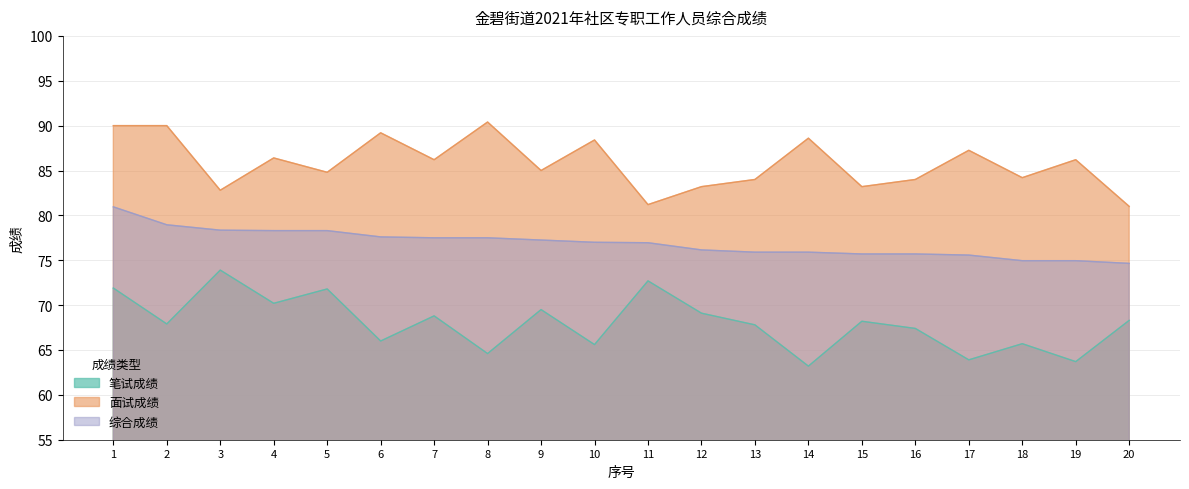

Reading right to left, extract all data points from this chart.

笔试成绩: 68.3	63.7	65.7	63.9	67.4	68.2	63.2	67.8	69.1	72.7	65.6	69.5	64.6	68.8	66.0	71.8	70.2	73.9	67.9	71.9
面试成绩: 81.0	86.2	84.2	87.2	84.0	83.2	88.6	84.0	83.2	81.2	88.4	85.0	90.4	86.2	89.2	84.8	86.4	82.8	90.0	90.0
综合成绩: 74.7	75.0	75.0	75.6	75.7	75.7	75.9	75.9	76.2	77.0	77.0	77.2	77.5	77.5	77.6	78.3	78.3	78.3	79.0	81.0